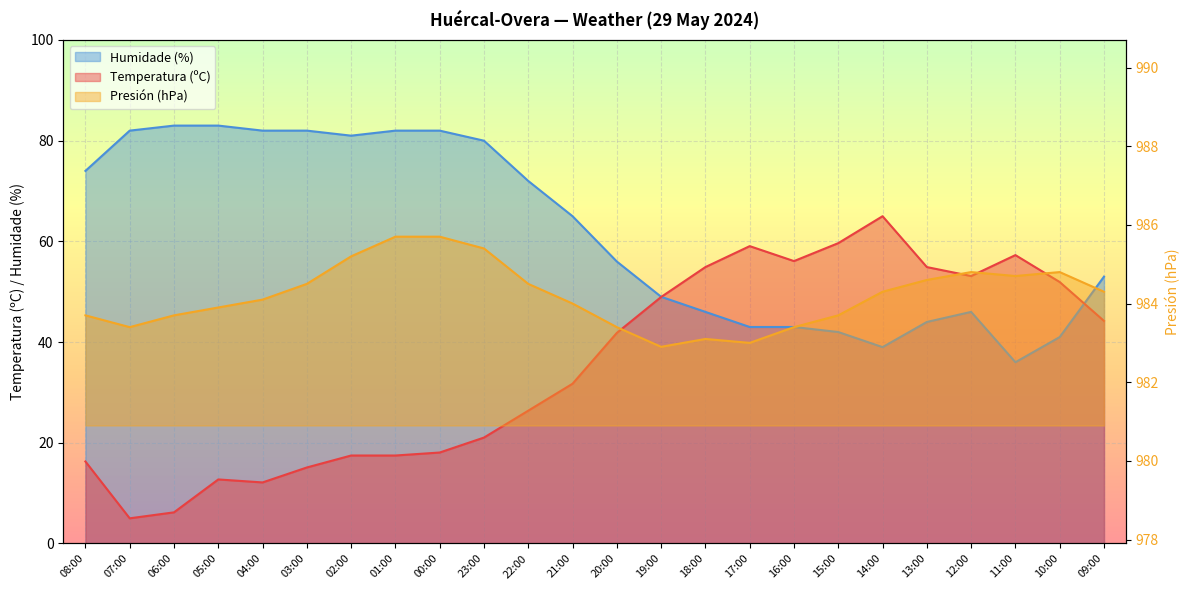

How many lines are shown in the chart?

3